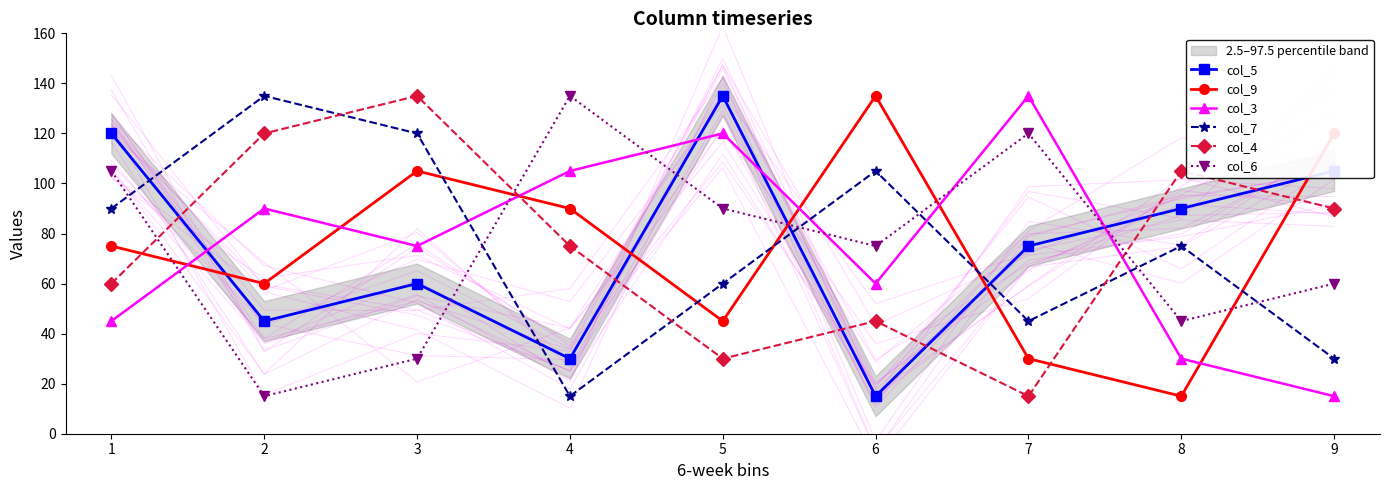

What is the minimum value for col_9?

15